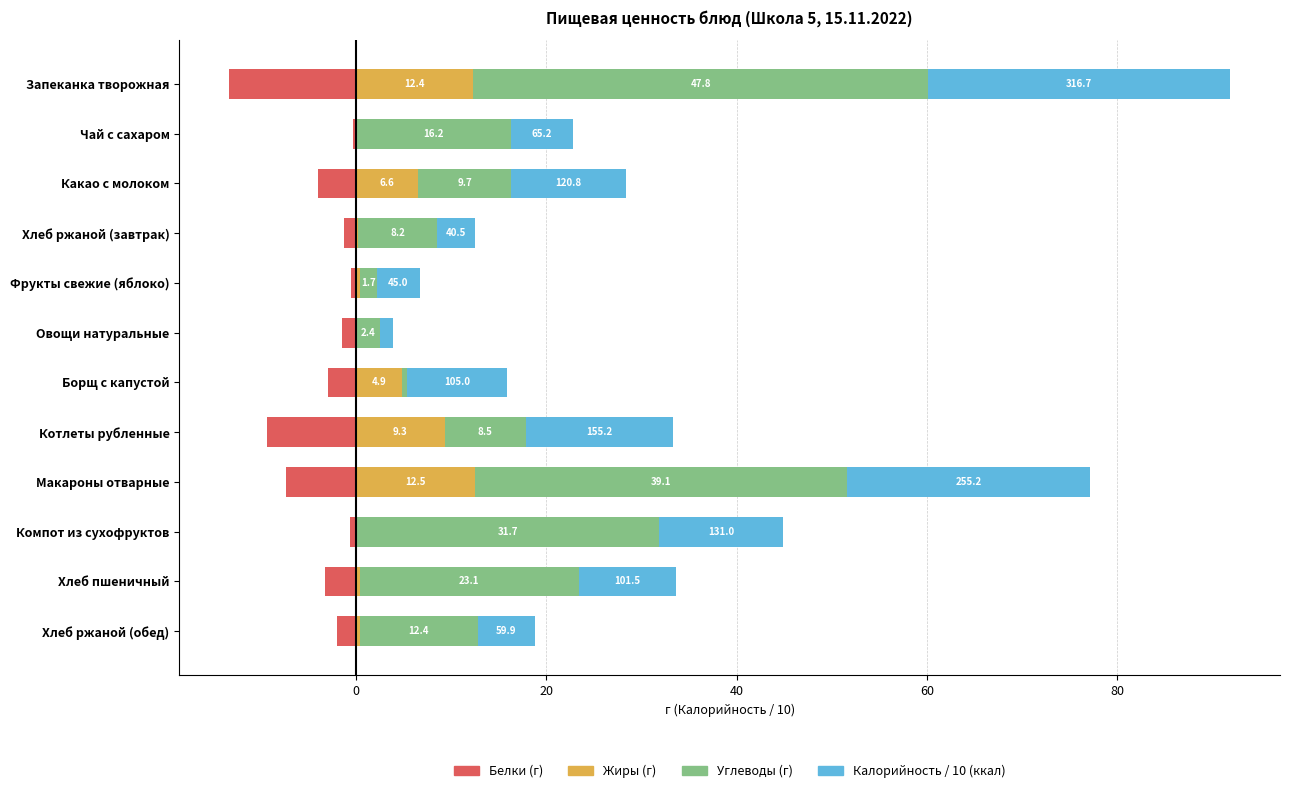

True or false: Углеводы has a value of 15.8 at Компот из сухофруктов.

False